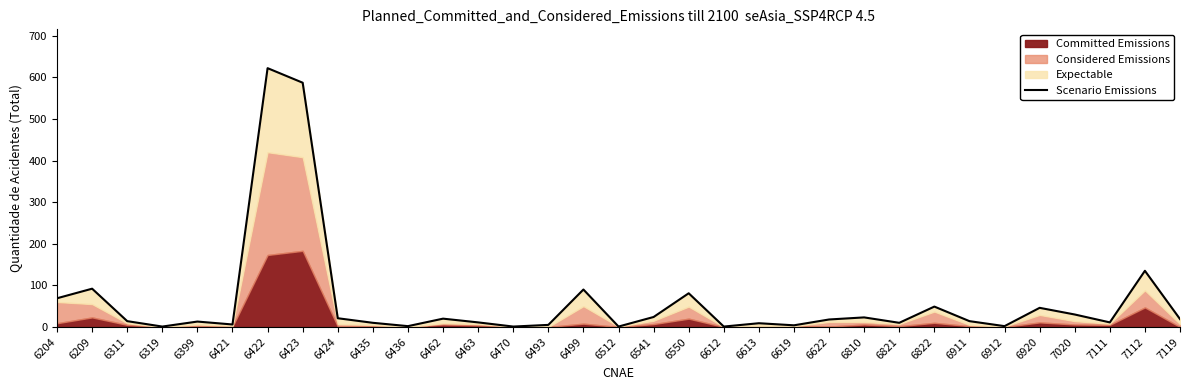

List the labels in order of value, largest first.

6422, 6423, 7112, 6209, 6499, 6550, 6204, 6822, 6920, 7020, 6541, 6810, 6424, 6462, 7119, 6622, 6311, 6911, 6399, 6463, 7111, 6435, 6821, 6613, 6421, 6493, 6619, 6436, 6912, 6319, 6470, 6512, 6612